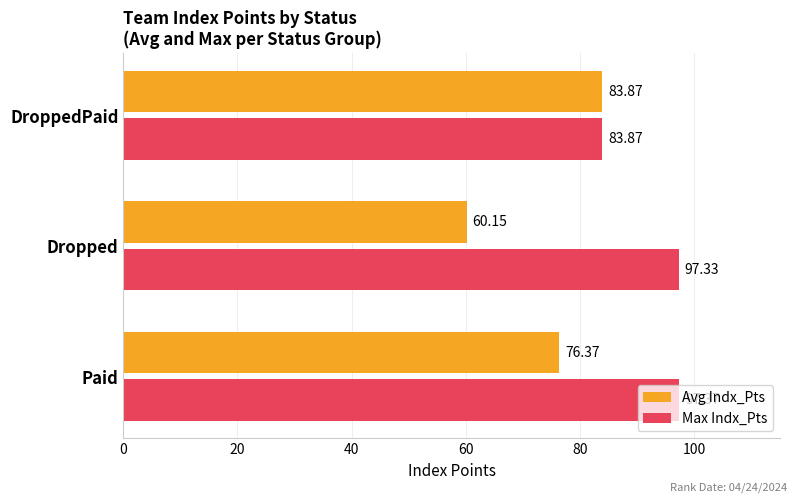

List the series in order of their peak value, lowest first.

Avg Indx_Pts, Max Indx_Pts